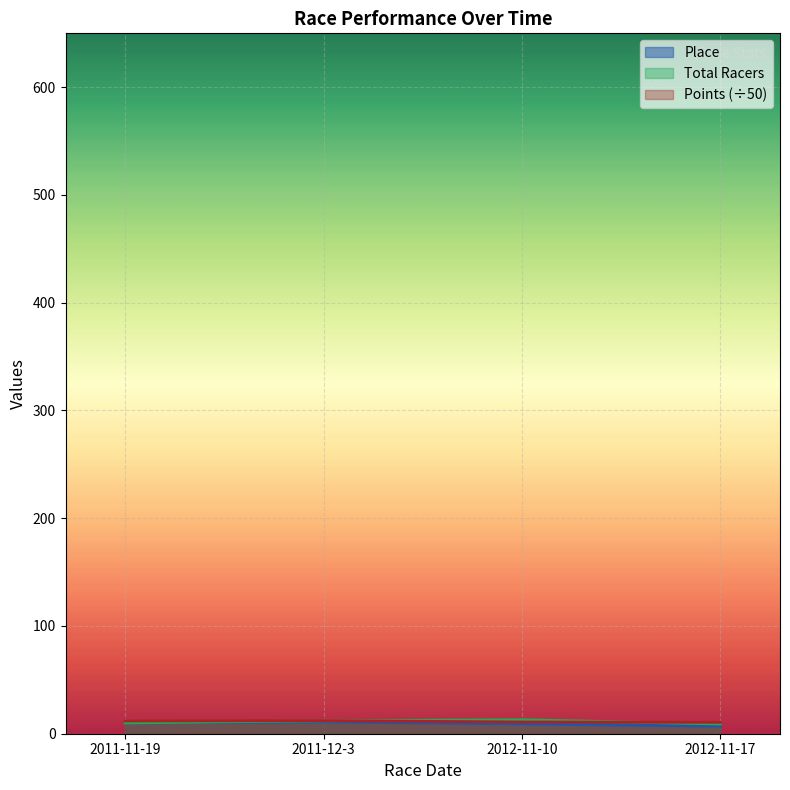

What is the spread (max minus min) of values at 2011-11-19?

1.8